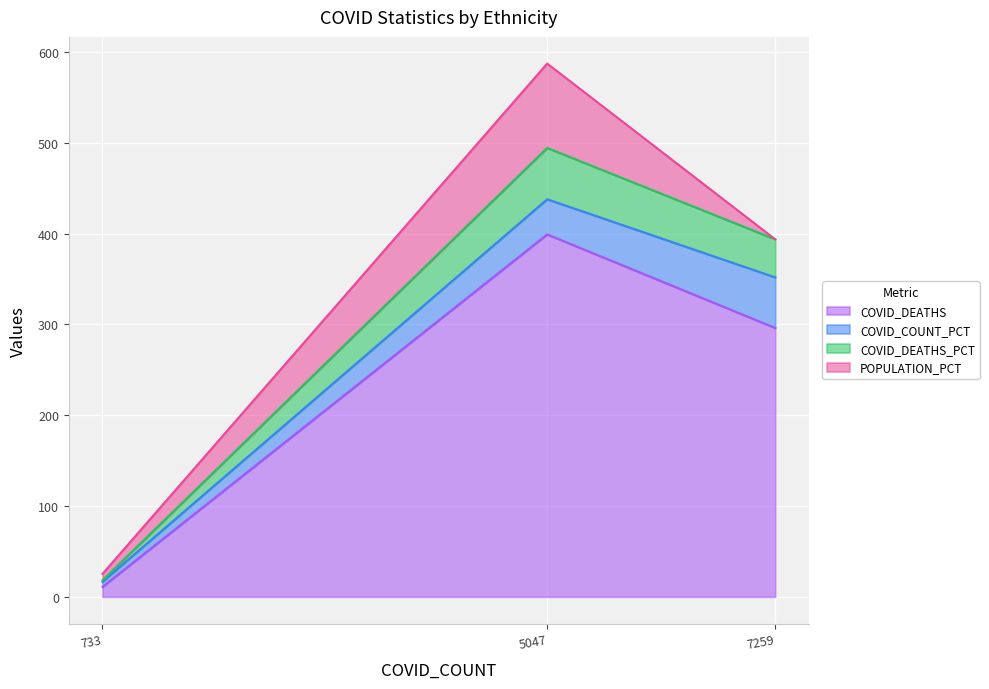

What is the maximum value for COVID_DEATHS?

399.0